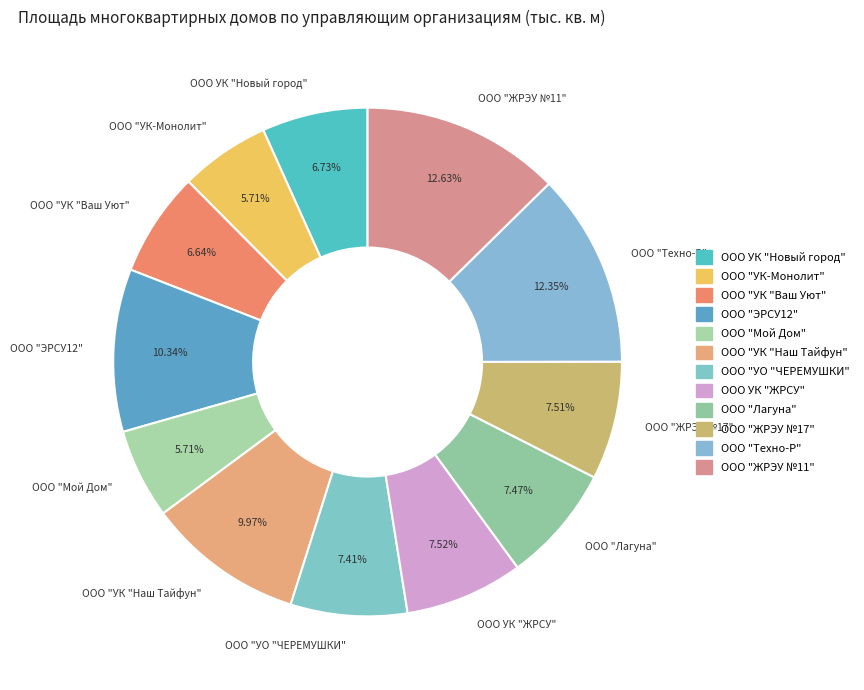

To the nearest percent, what percentage of the pie is ООО "Техно-Р"?

12%